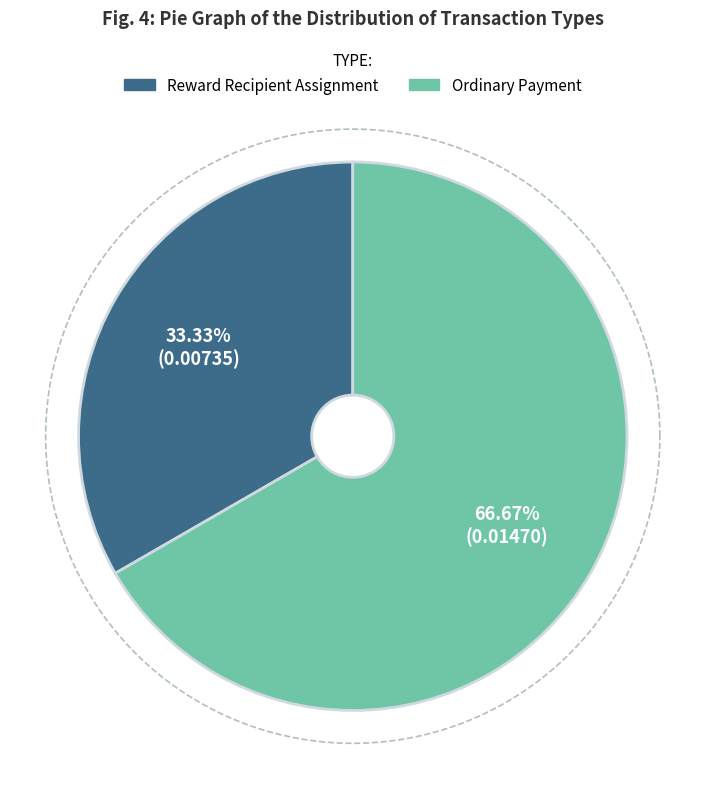

What is the smallest slice in the pie chart?

Reward Recipient Assignment